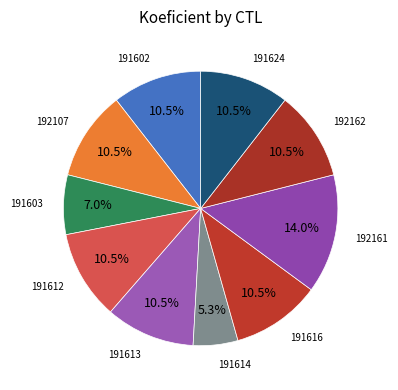

What is the largest slice in the pie chart?

192161